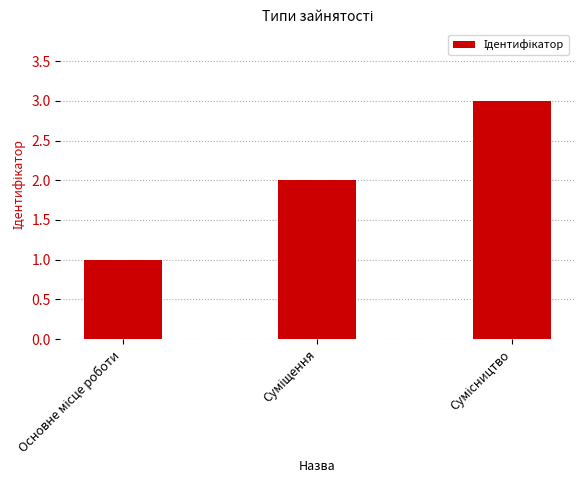

What is the sum of all values?

6